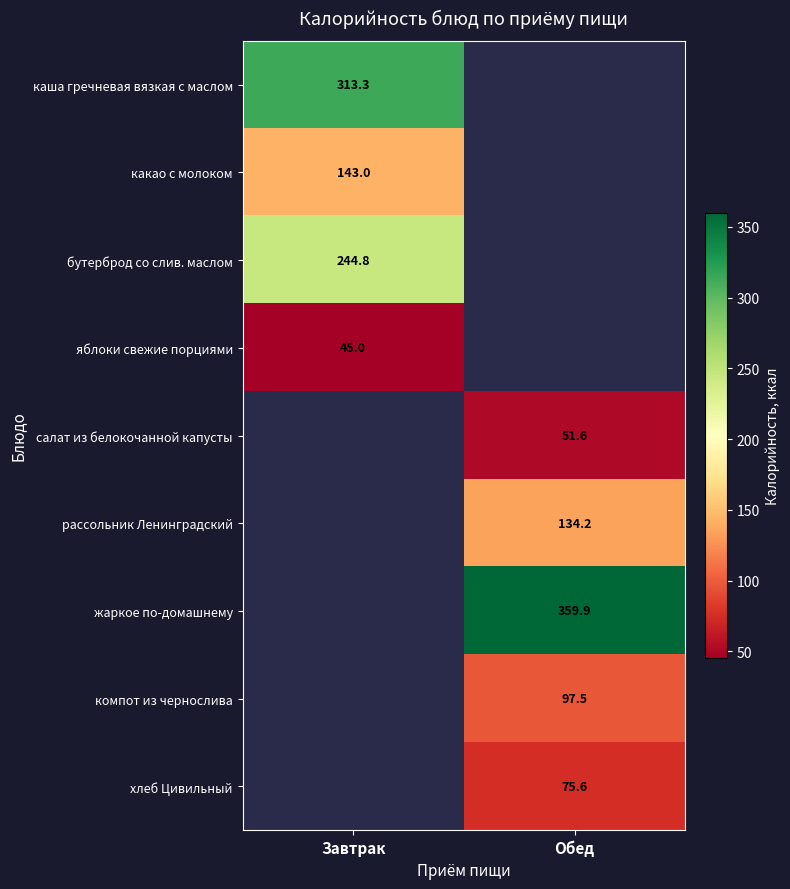

The хлеб Цивильный series shows 99.3 at Обед. True or false?

False